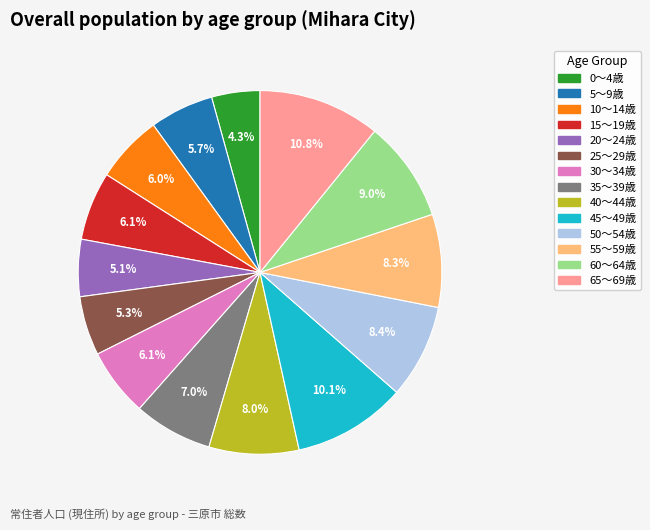

What is the smallest slice in the pie chart?

0～4歳